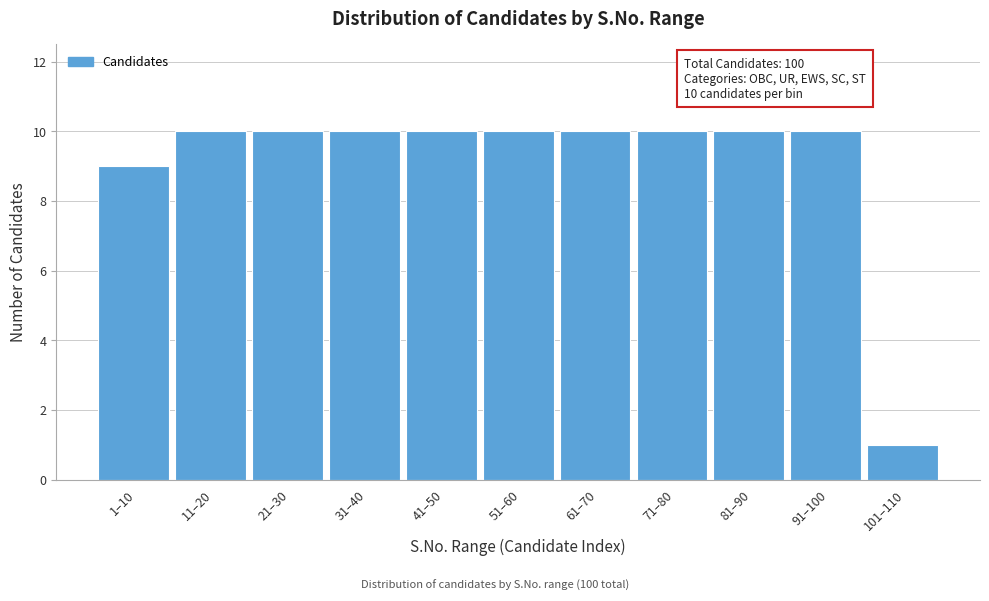

Reading left to right, list all the values displayed in this chart.

9	10	10	10	10	10	10	10	10	10	1